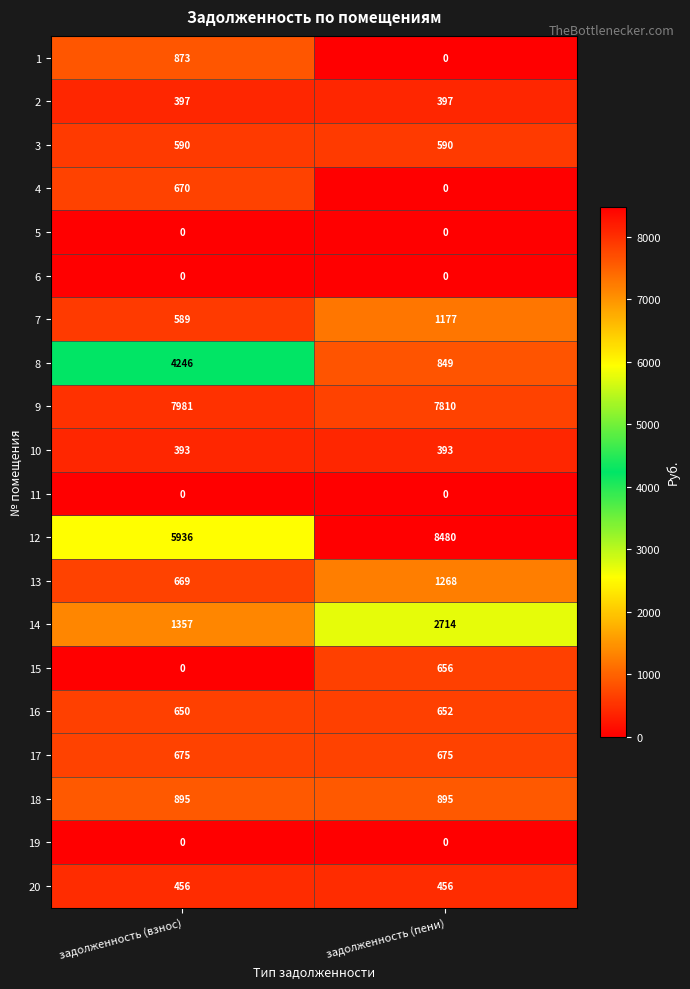

At which category does the chart reach its peak across all series?

задолженность (пени)